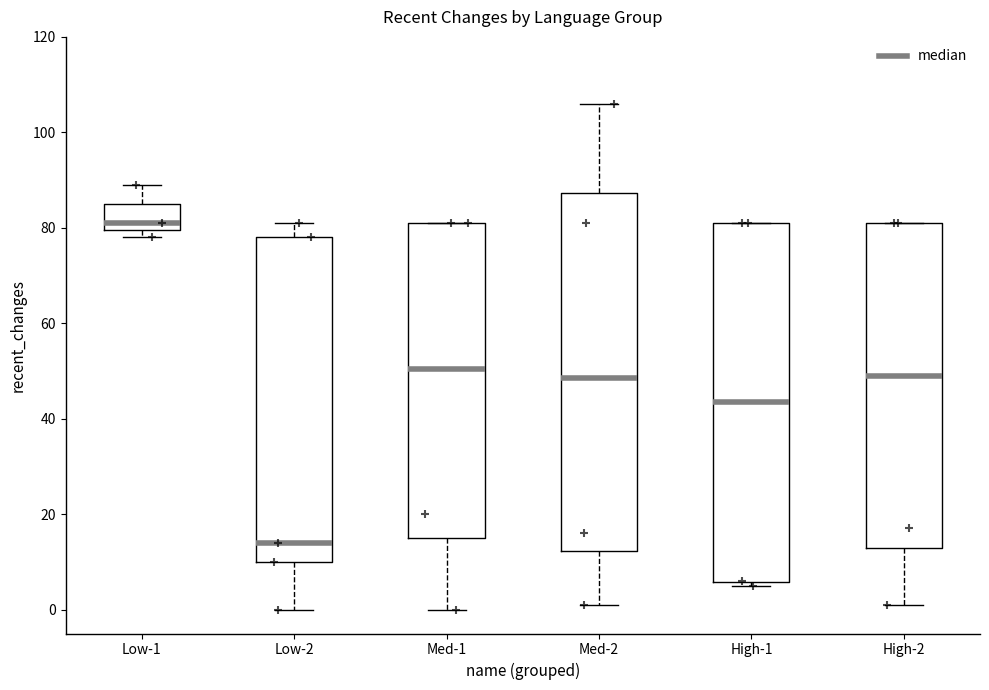

Which box's median line is the highest?

Low-1